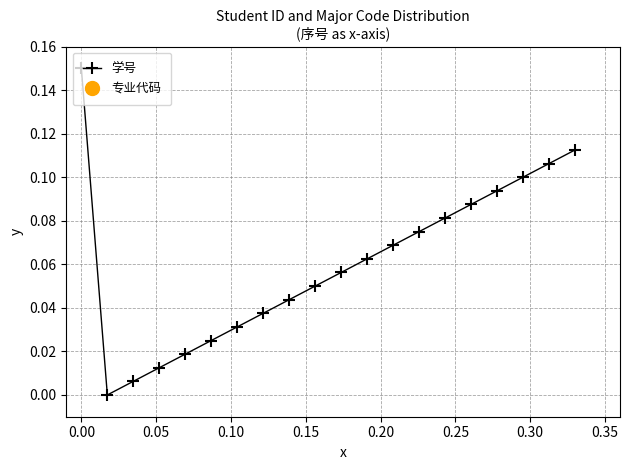

True or false: 学号 has more than 1 points higher than both neighbors.

False